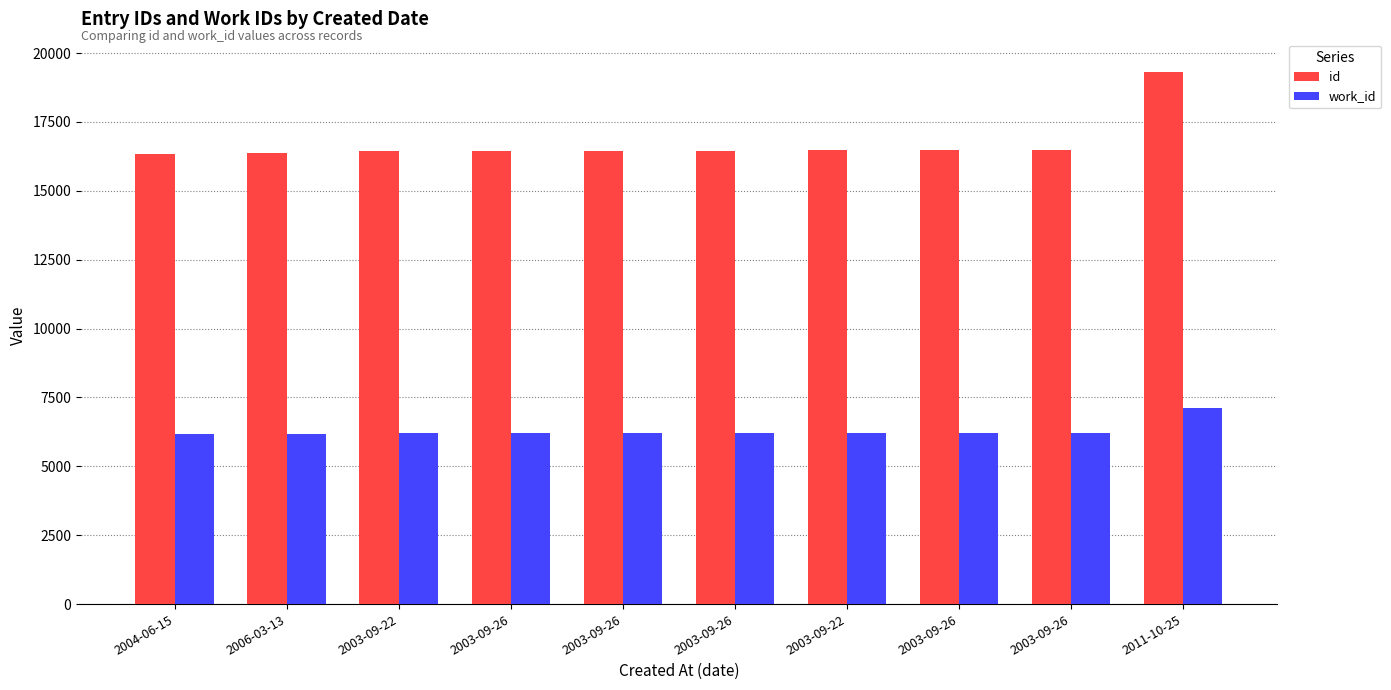

Reading left to right, list all the values displayed in this chart.

id: 2004-06-15=16337	2006-03-13=16364	2003-09-22=16436	2003-09-26=16443	2003-09-26=16454	2003-09-26=16455	2003-09-22=16486	2003-09-26=16488	2003-09-26=16489	2011-10-25=19297
work_id: 2004-06-15=6168	2006-03-13=6186	2003-09-22=6207	2003-09-26=6207	2003-09-26=6212	2003-09-26=6212	2003-09-22=6221	2003-09-26=6220	2003-09-26=6220	2011-10-25=7120